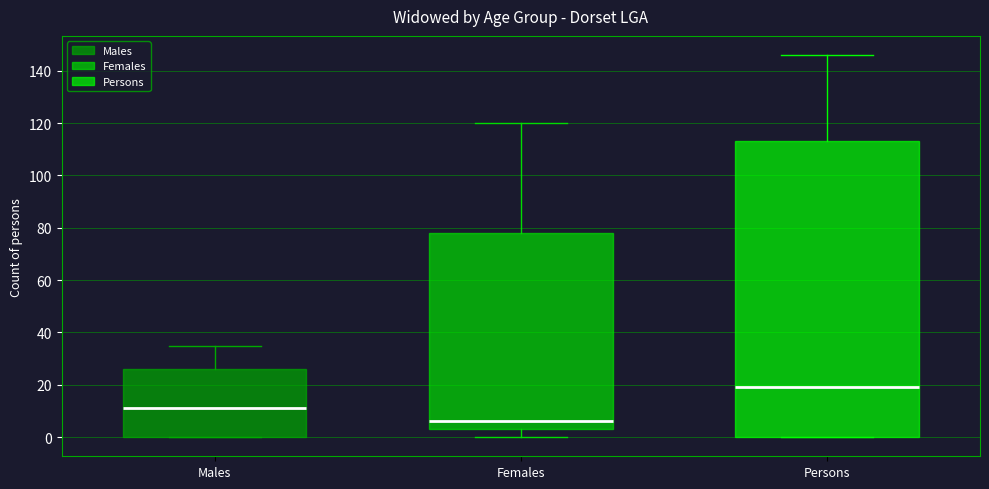

Reading left to right, read every box against the y-axis: the position of its median line, the range the box covers, and the ends of its whiskers. The values are not printed on the chart, so give them approximately, as read against the axis.

Males: median 12, box 0 to 26, whiskers 0 to 36
Females: median 6, box 4 to 78, whiskers 0 to 120
Persons: median 20, box 0 to 114, whiskers 0 to 146